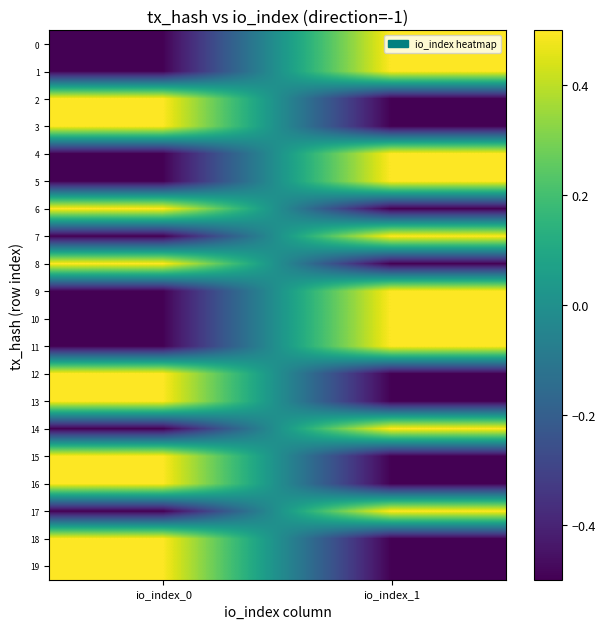

At which category does the chart reach its minimum across all series?

io_index_0